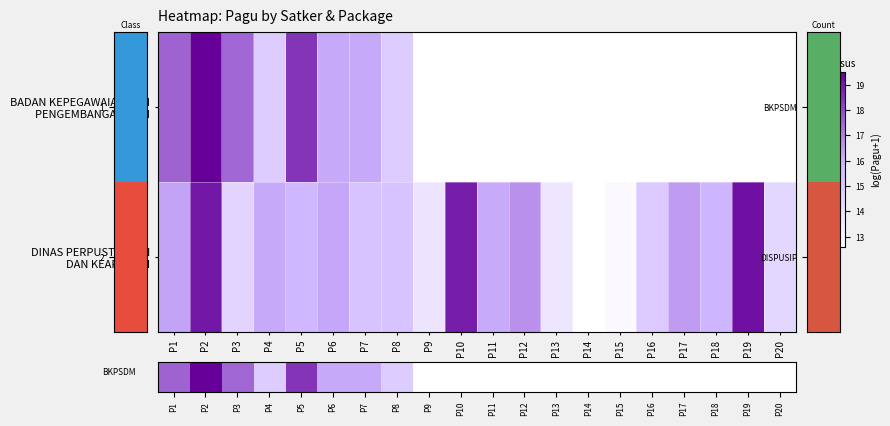

Is it true that DINAS PERPUSTAKAAN DAN KEARSIPAN equals 15.8 at P5?

True